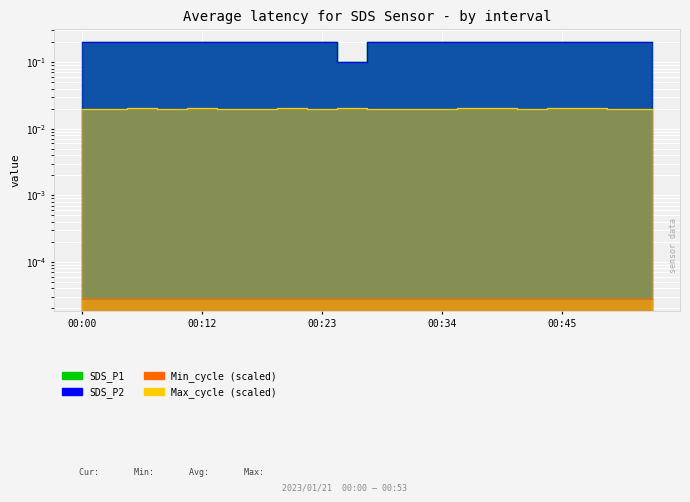

The value of Max_cycle at 00:39 is 0.0. True or false?

True